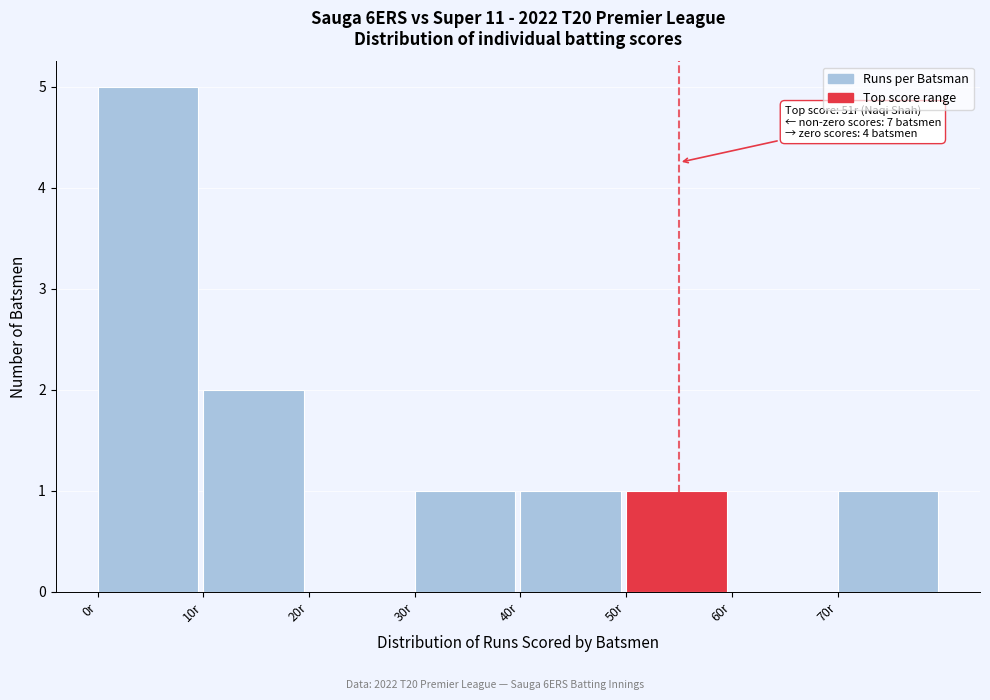

Over which range of the x-axis is the bar tallest?

0 to 10